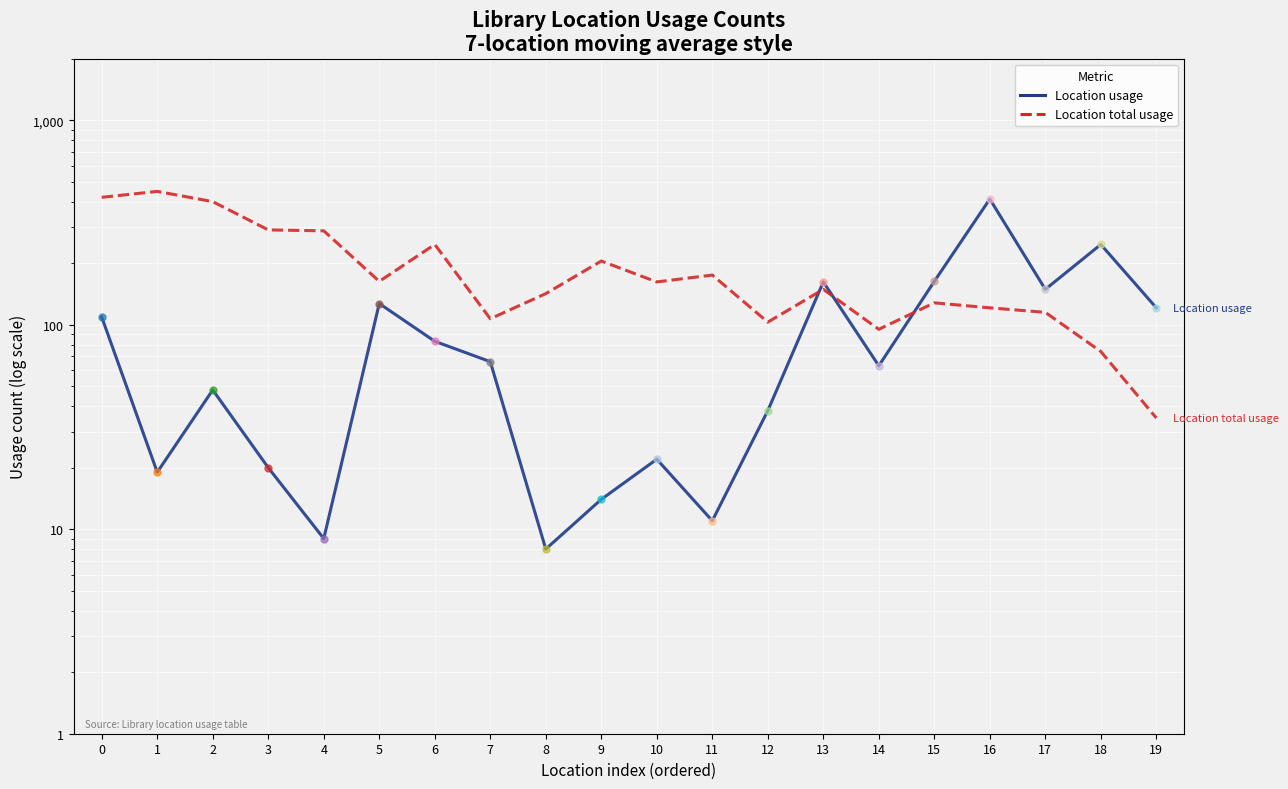

How many lines are shown in the chart?

2